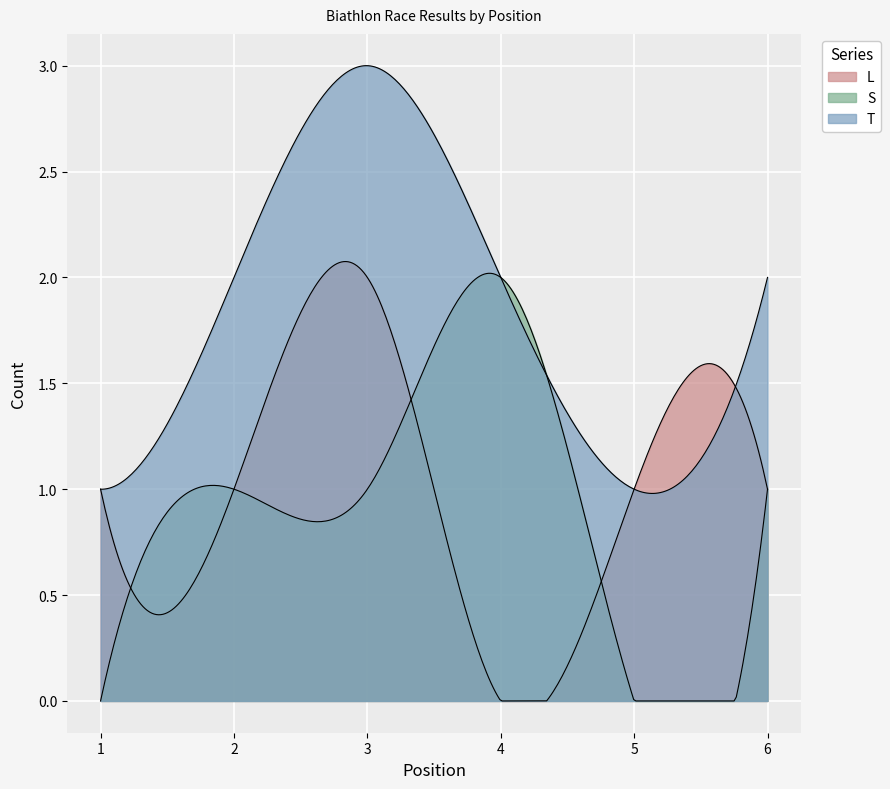

The L series shows 2 at 2. True or false?

False